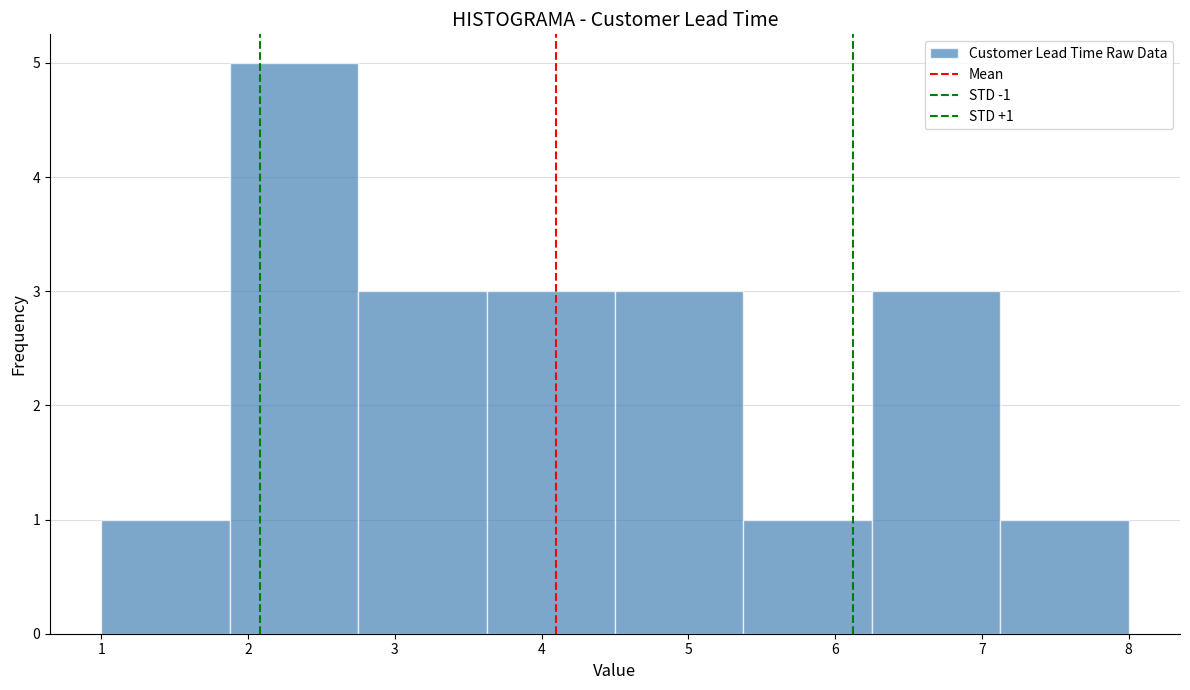

Over which range of the x-axis is the bar tallest?

1.9 to 2.8